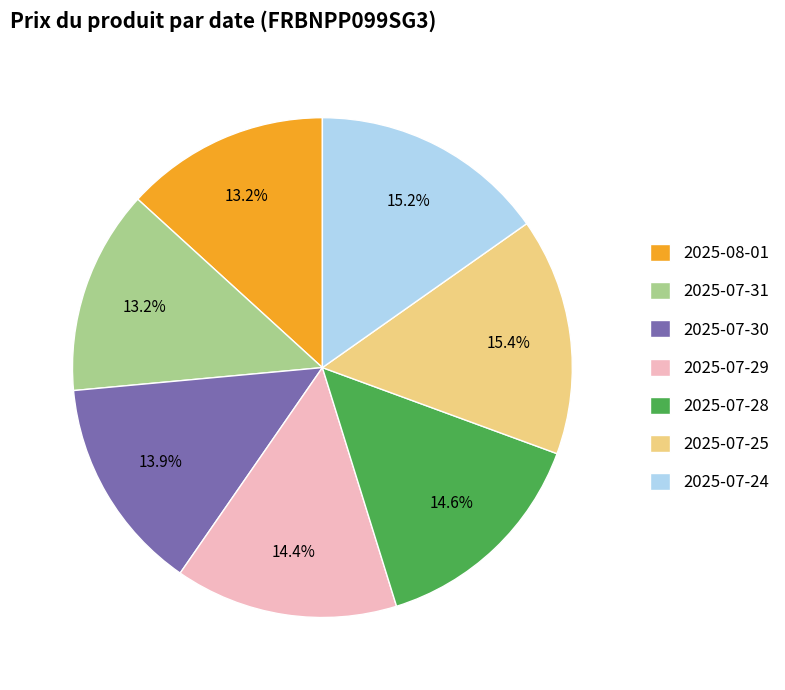

Is there any slice that represents more than half of the pie?

No